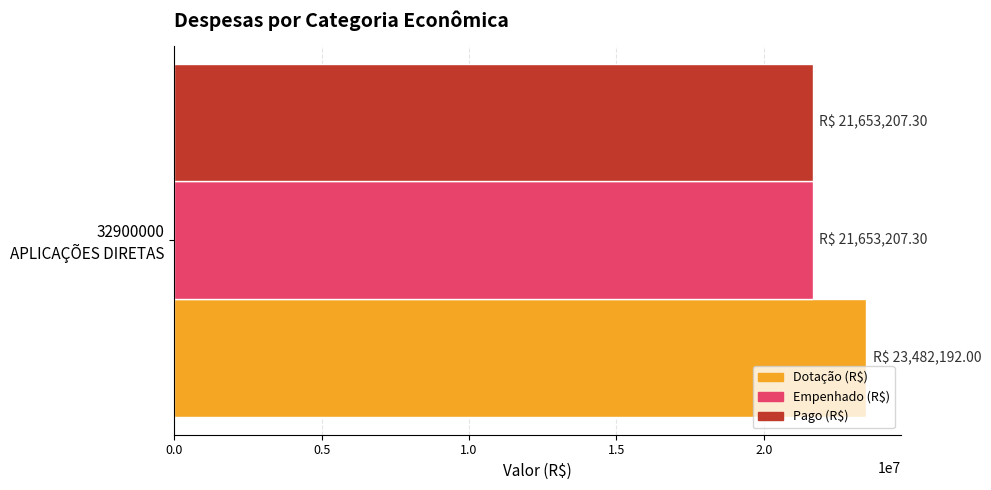

Which series has the widest spread of values?

Dotação (R$)